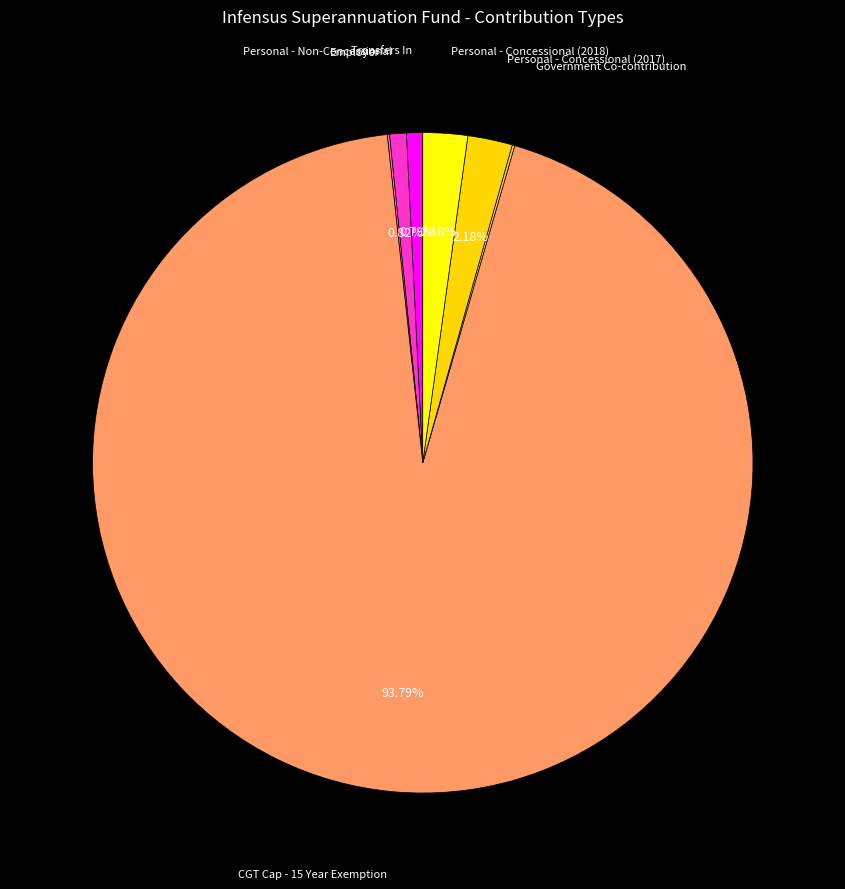

Count the number of slices in the pie.

7